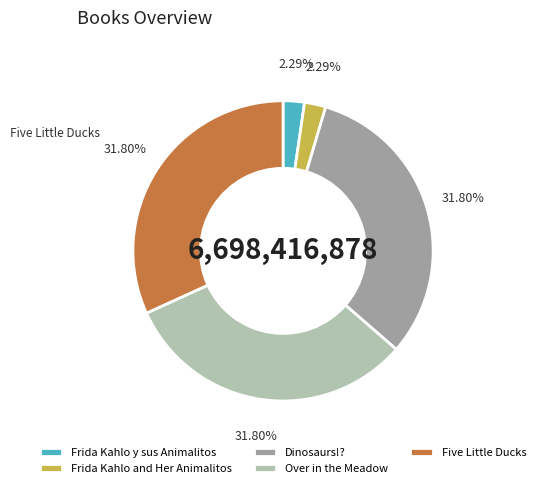

What is the ratio of the value at Frida Kahlo and Her Animalitos to the value at Frida Kahlo y sus Animalitos?

1.0